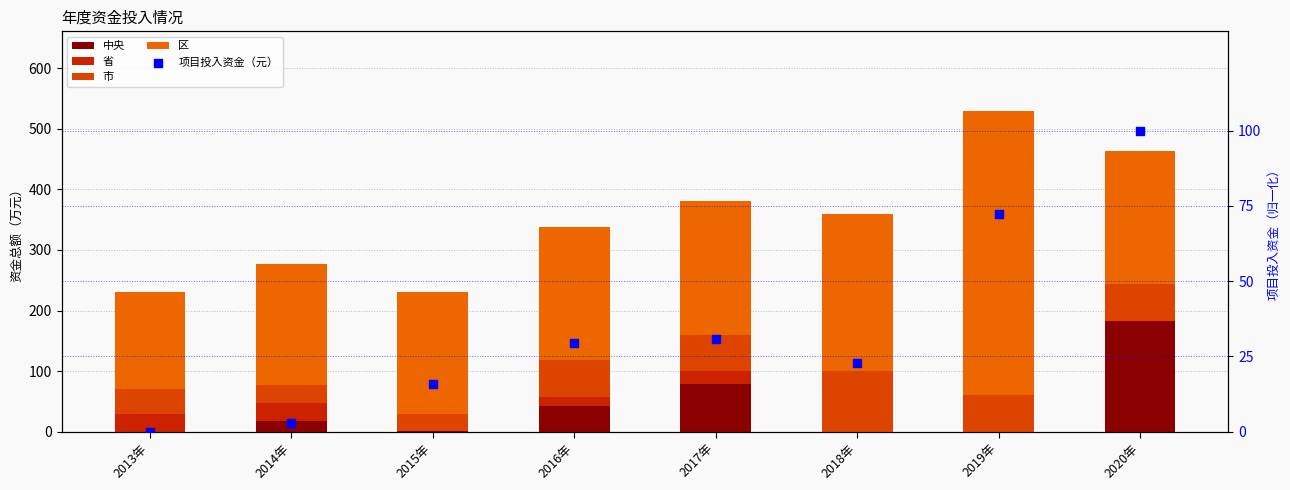

Which series contains the highest Y value?

区